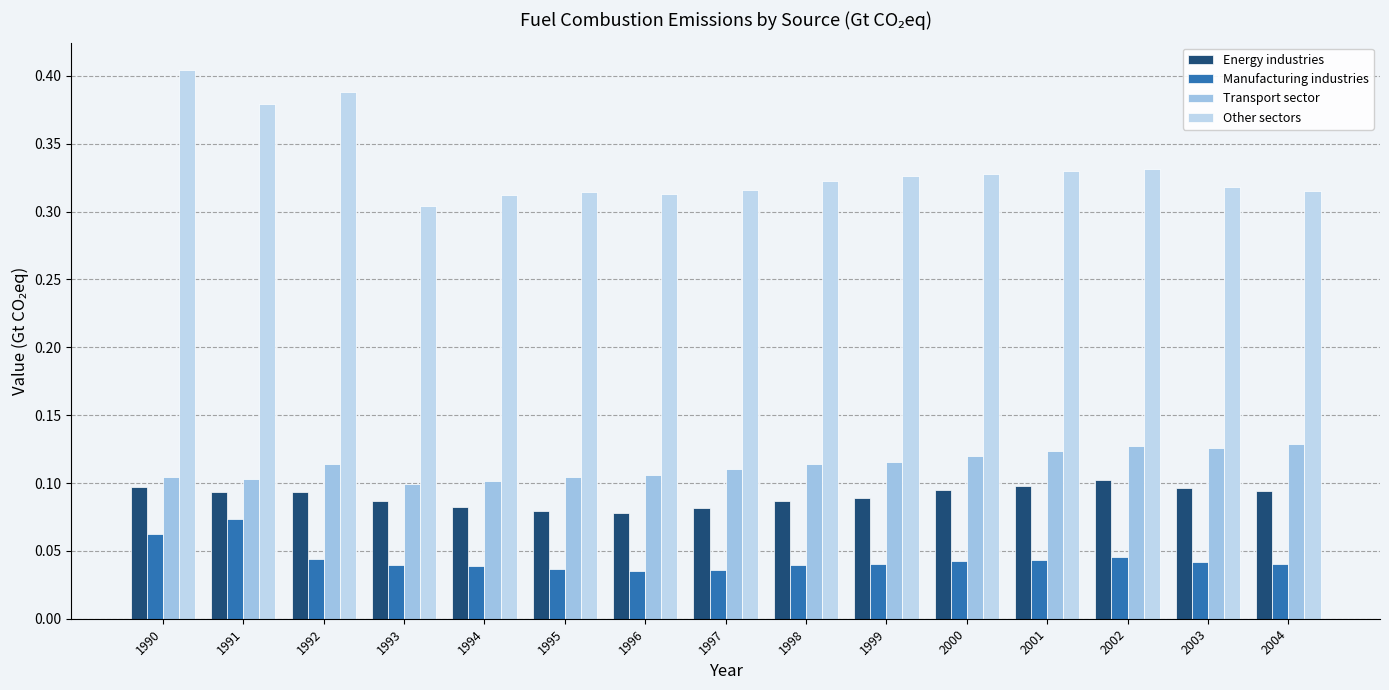

How many bars are there in total?

60